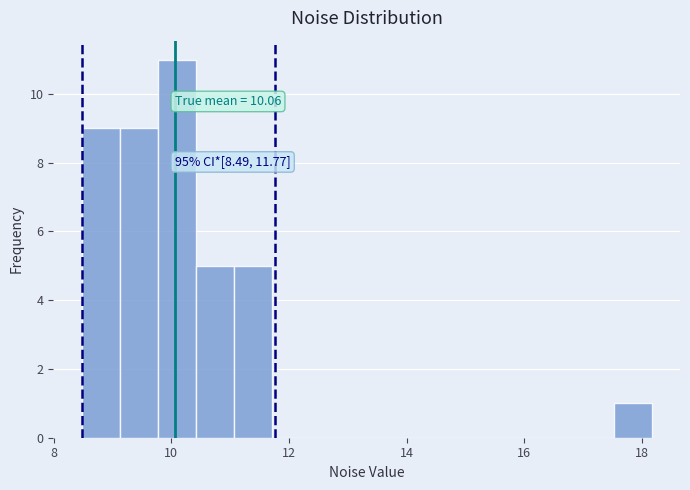

Around what value on the x-axis is the tallest bar? Give the approximate position of its centre, as read against the axis.

10.0